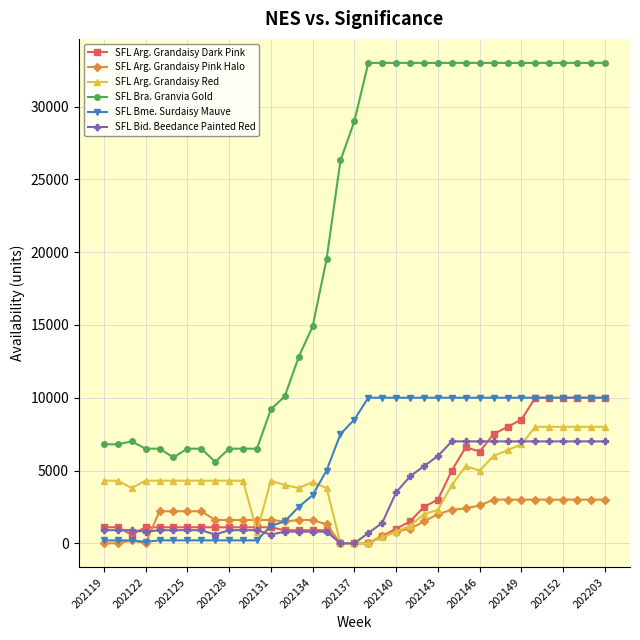

Which series has the widest spread of values?

SFL Bra. Granvia Gold